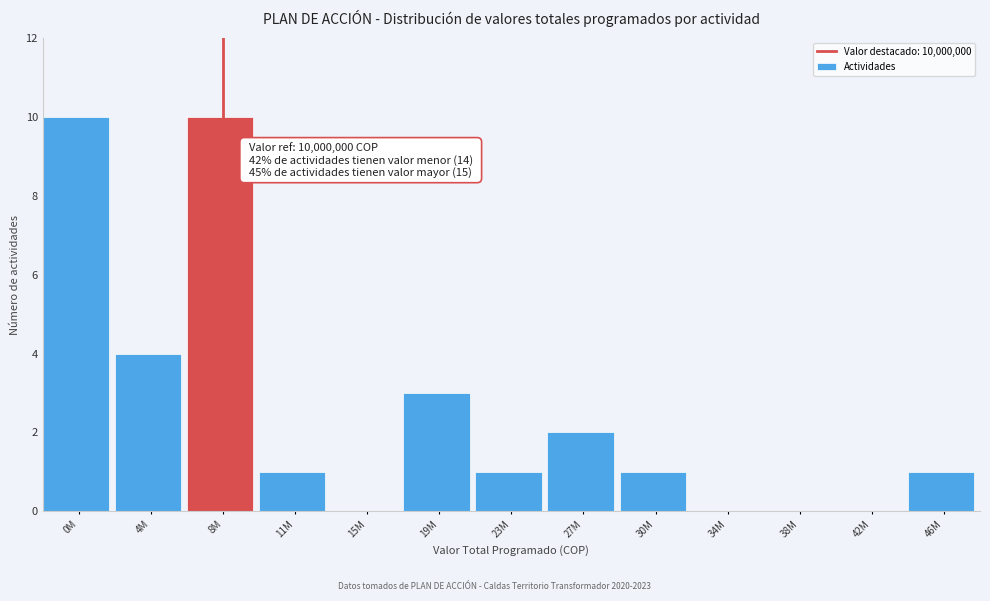

Reading left to right, transcribe all the data shown in this chart.

0M=10	4M=4	8M=10	11M=1	15M=0	19M=3	23M=1	27M=2	30M=1	34M=0	38M=0	42M=0	46M=1